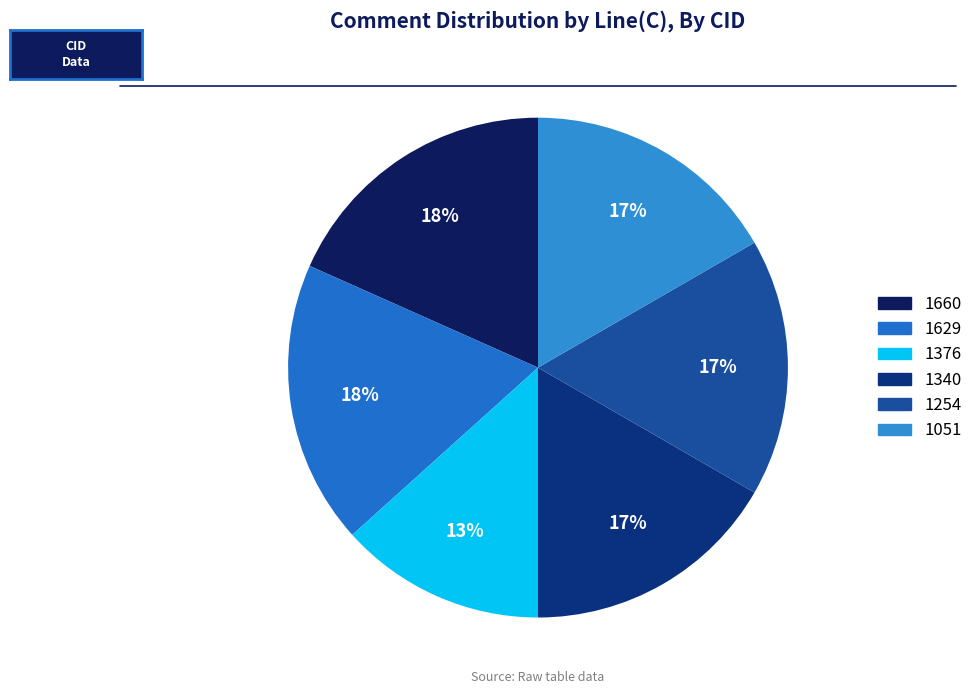

To the nearest percent, what portion does 1376 represent?

13%